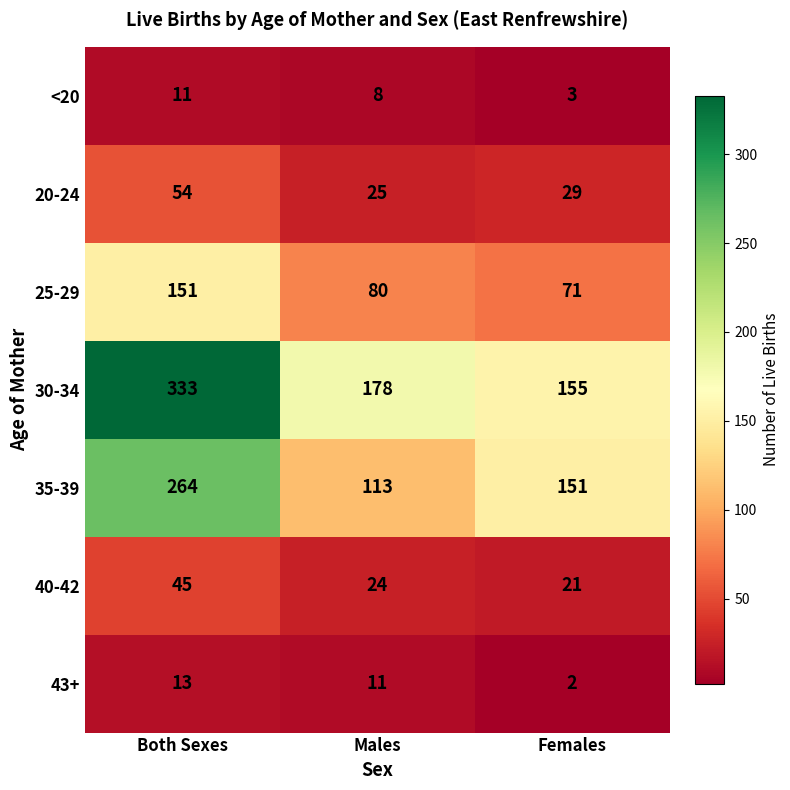

List the series in order of their peak value, highest first.

30-34, 35-39, 25-29, 20-24, 40-42, 43+, <20